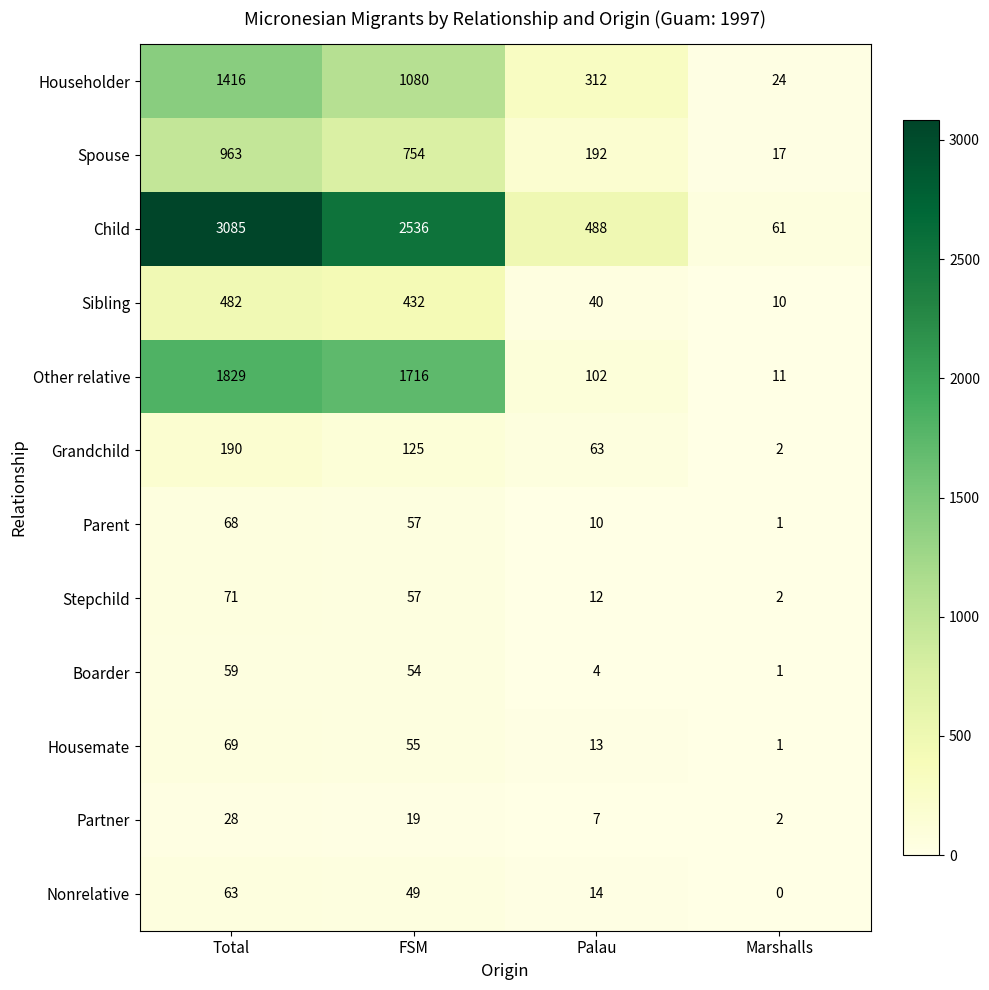

What is the sum of the Other relative values at Marshalls and Total?

1840